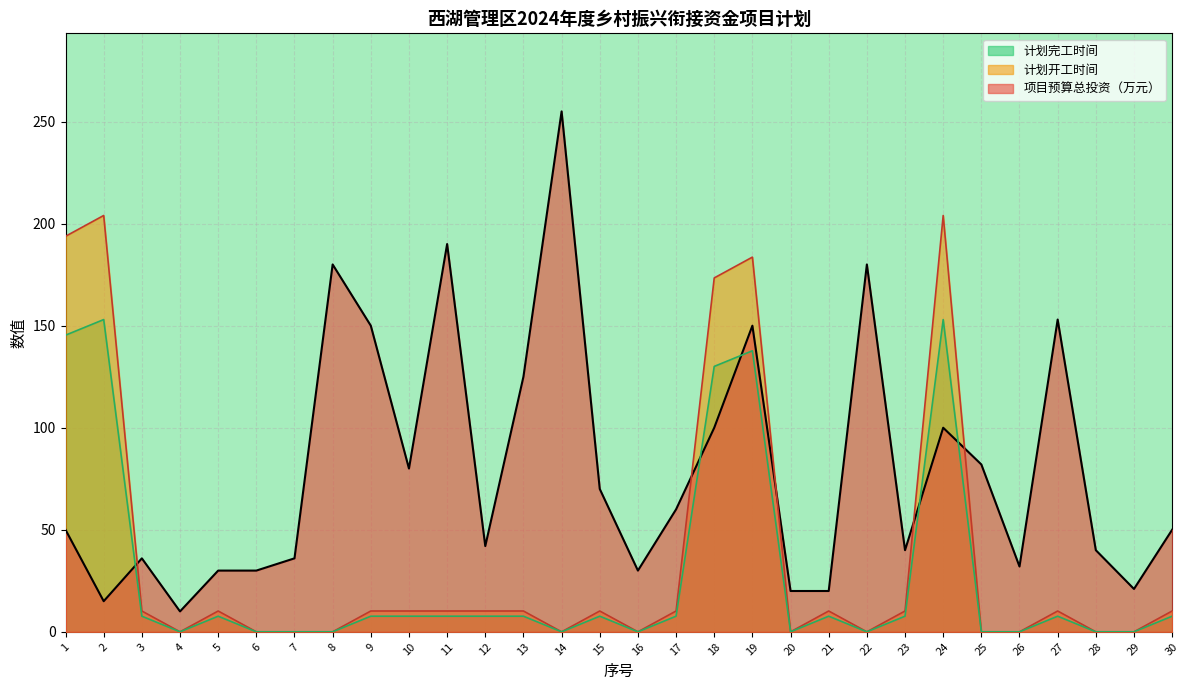

At how many categories does at least one series exceed 234?

1